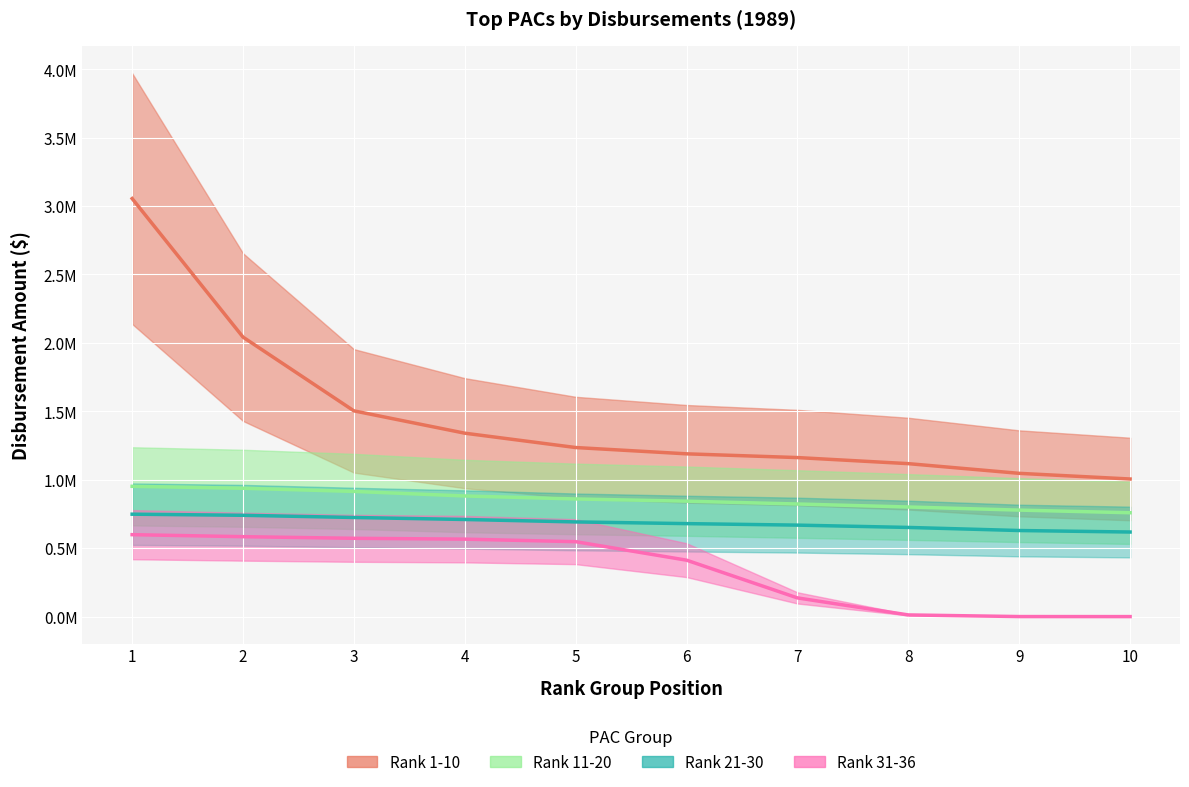

True or false: Rank 11-20 and Rank 21-30 intersect in this chart.

False